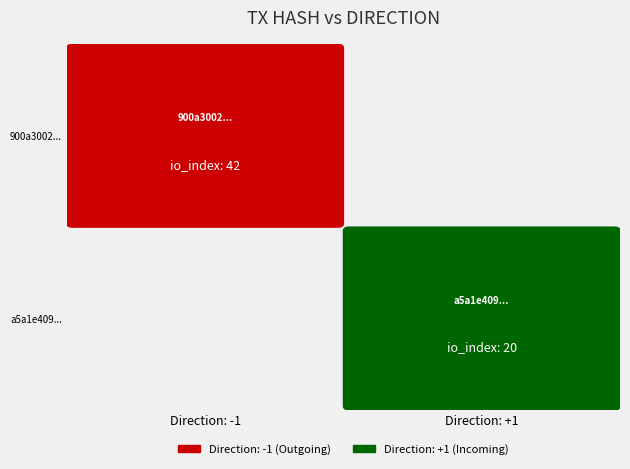

Is it true that 900a300245b3716e5644db466148ae335ccb70f equals 28 at io_index?

False